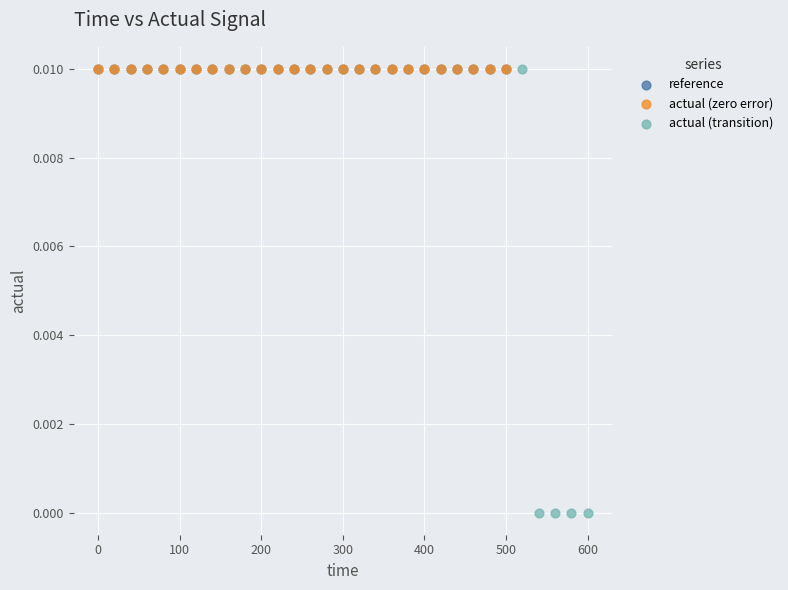

Which series contains the lowest Y value?

actual (transition)